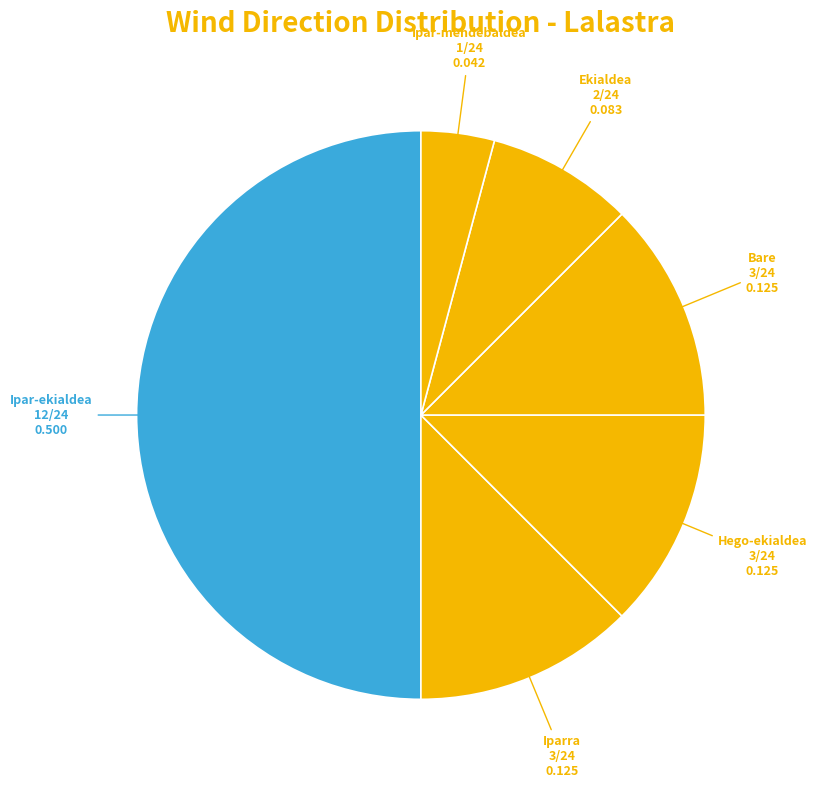

How many segments does this pie chart have?

6